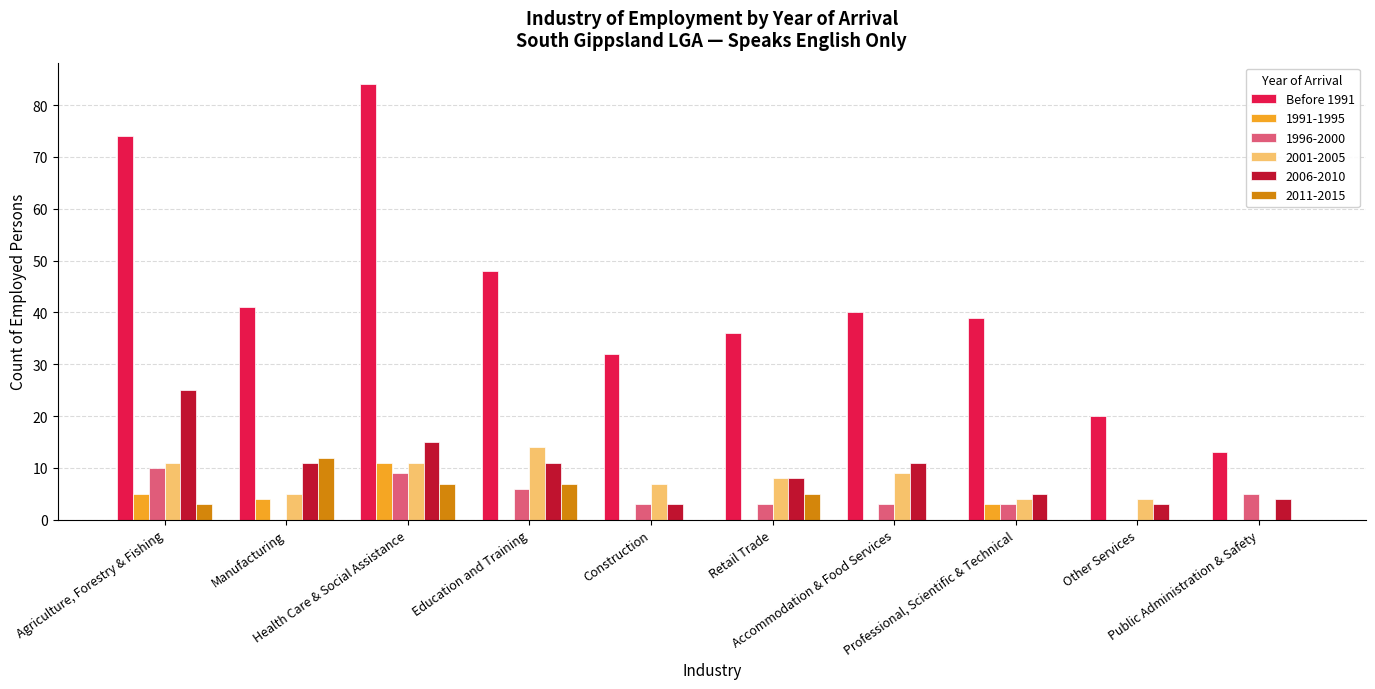

What is the greatest value displayed?

84